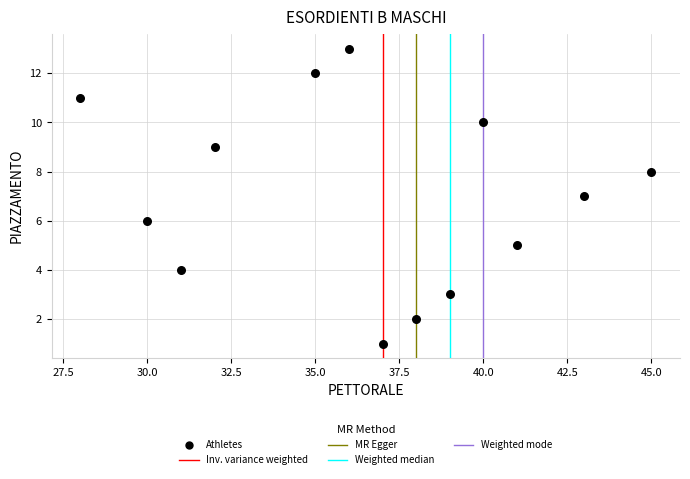

What is the range of Y values (max minus min)?

12